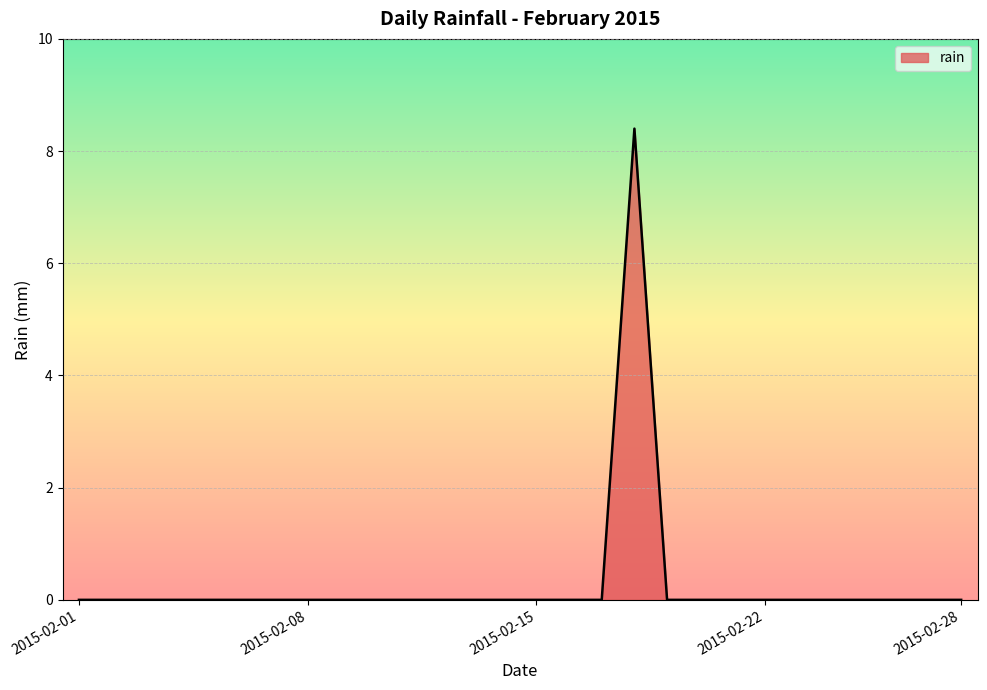

How many lines are shown in the chart?

1